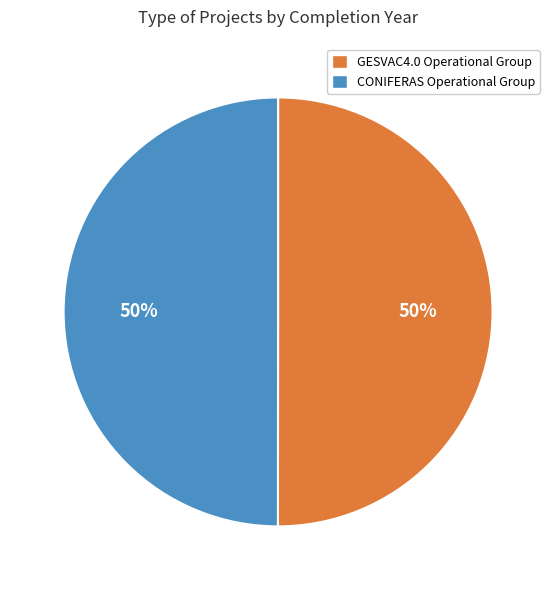

To the nearest percent, what percentage of the pie is CONIFERAS Operational Group?

50%